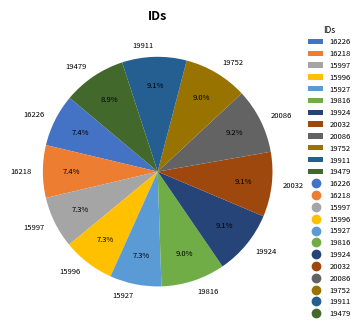

How much of the chart is everything except 19816?

91.0%